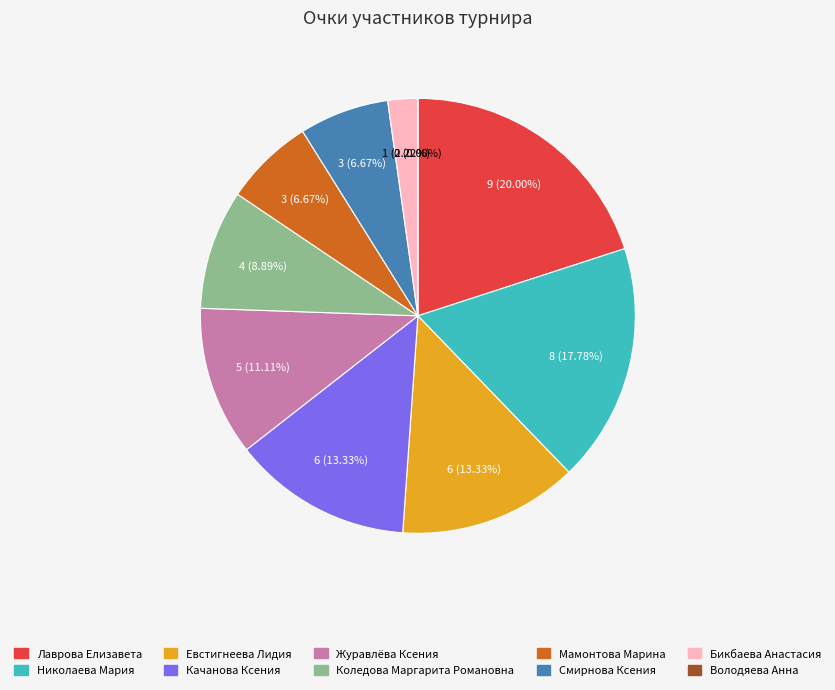

Does Качанова Ксения account for over 50% of the chart?

No